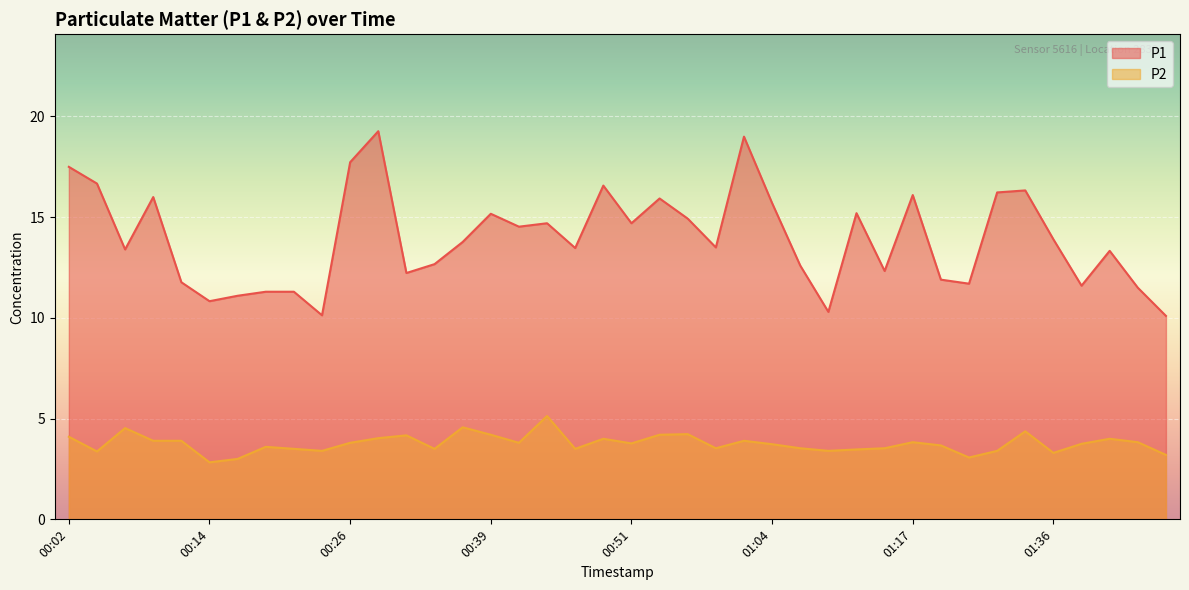

Which series has the largest total across all categories?

P1